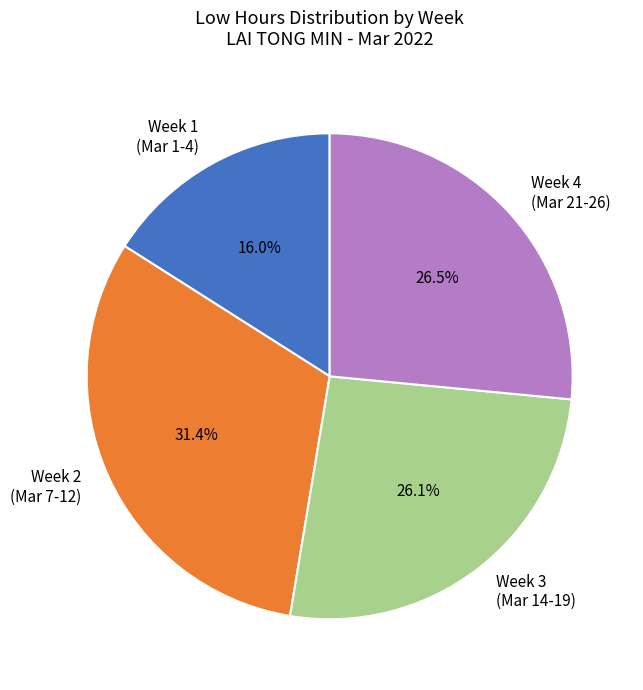

Between Week 3 (Mar 14-19) and Week 2 (Mar 7-12), which is larger?

Week 2 (Mar 7-12)